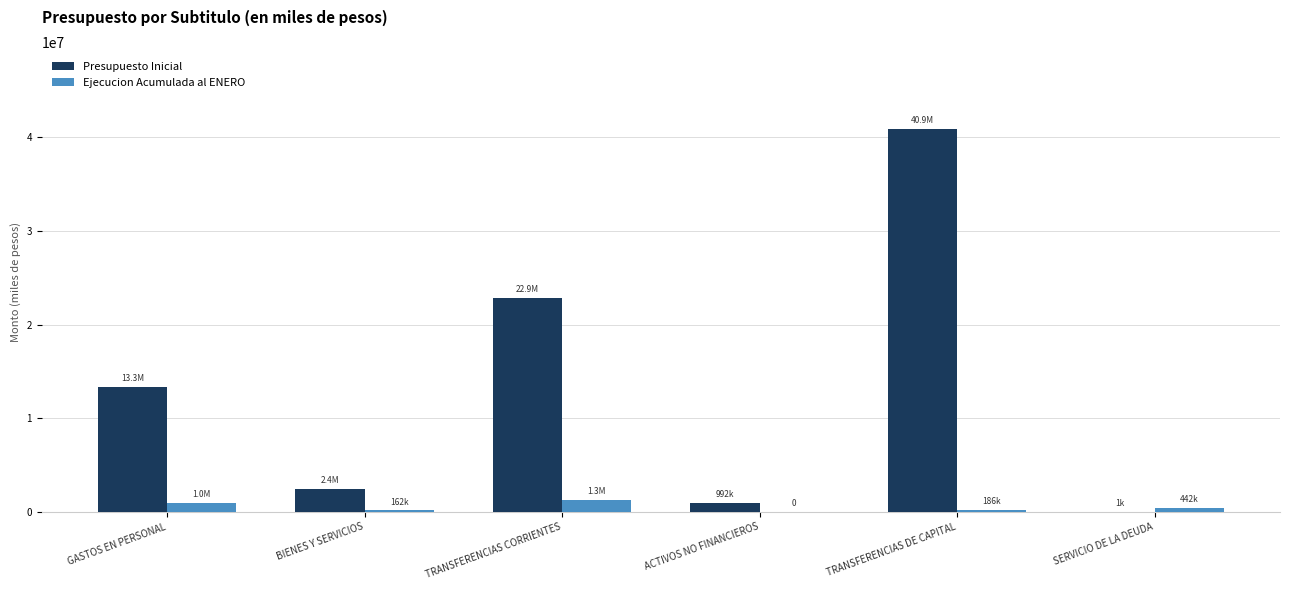

The value of Ejecucion Acumulada al ENERO at GASTOS EN PERSONAL is 1001066. True or false?

True